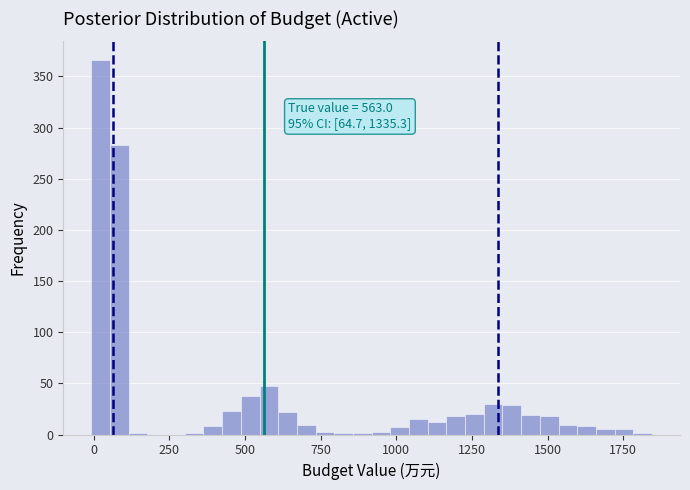

Read against the x-axis, roughly where is the centre of the tallest bar?

0